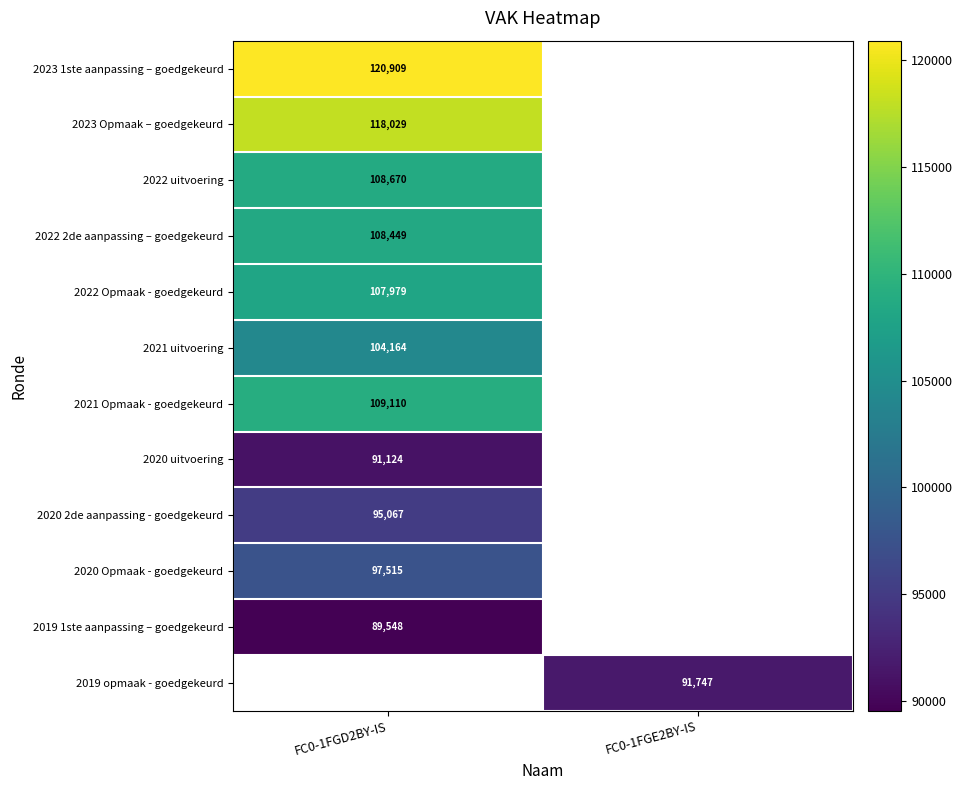

True or false: 2023 Opmaak – goedgekeurd has a value of 118029 at FC0-1FGD2BY-IS.

True